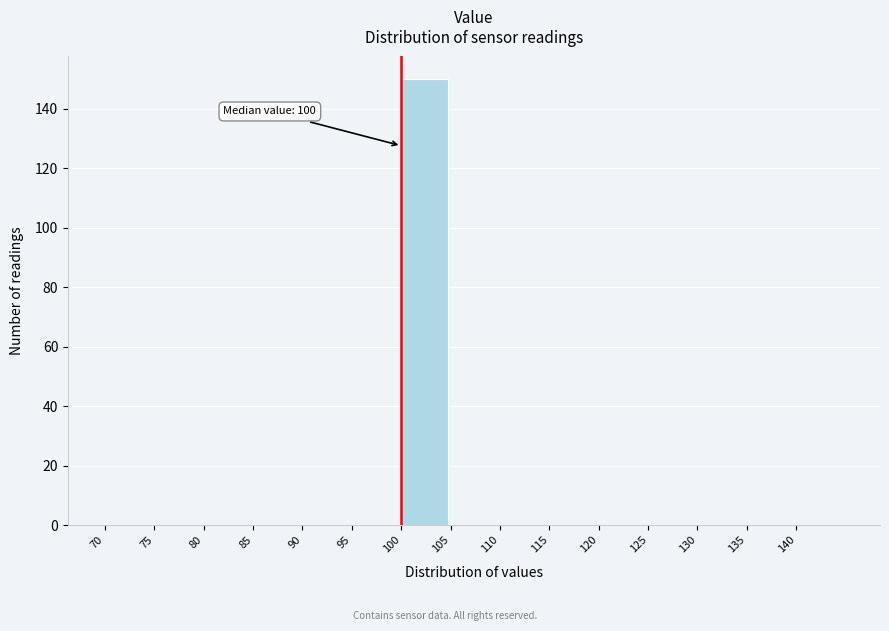

Which range on the x-axis has the tallest bar?

100 to 105